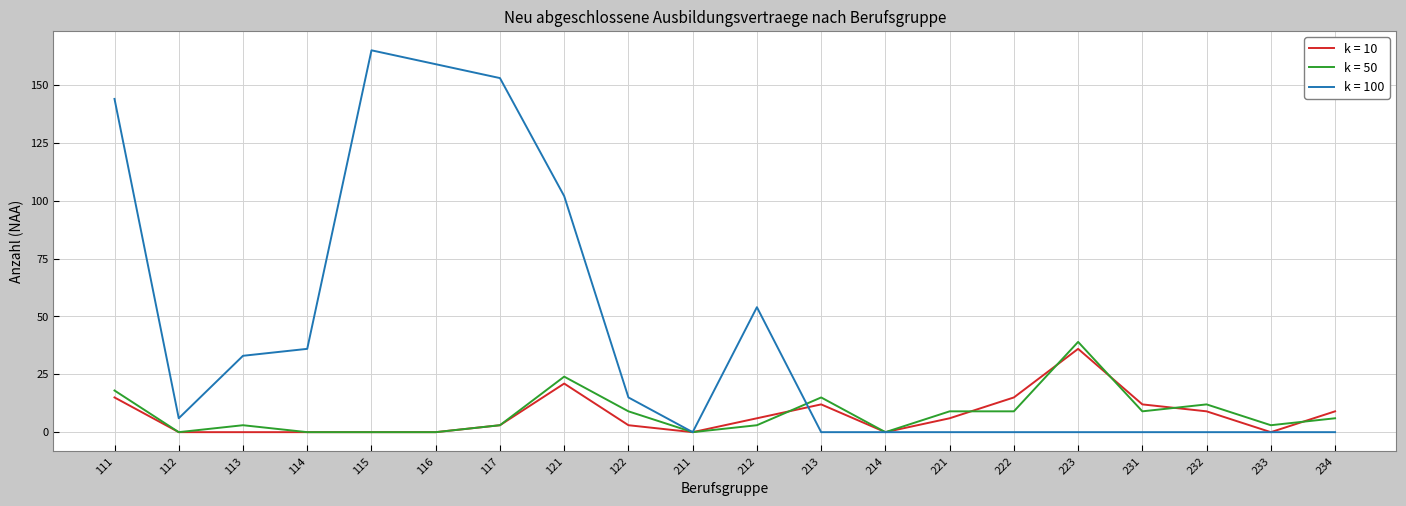

What is the total value across all series at 115?

165